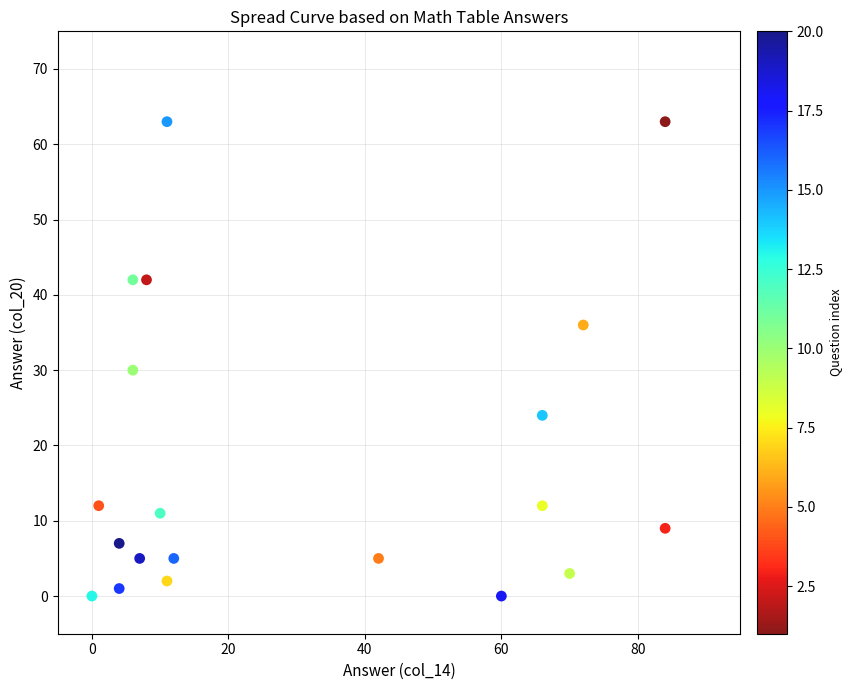

What Y value in the scatter plot is closest to 31?

30